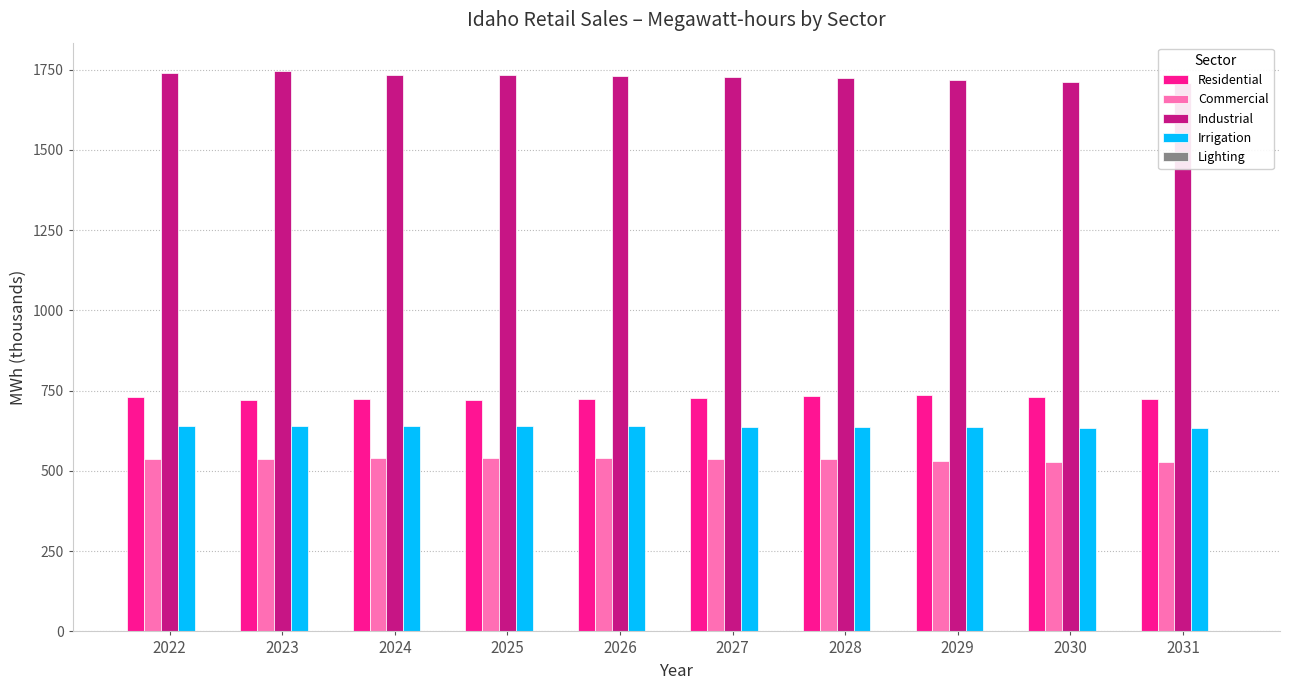

Reading right to left, transcribe all the data shown in this chart.

Residential: 724.7	731.2	736.1	733.7	726.5	723.4	720.9	723.9	720.7	731.4
Commercial: 527.3	528.7	531.2	536.0	537.5	539.8	540.1	540.1	536.5	536.5
Industrial: 1709.5	1713.0	1717.5	1723.0	1726.5	1730.2	1732.1	1732.8	1746.8	1740.2
Irrigation: 633.6	635.0	635.9	636.9	637.8	638.6	638.9	638.9	638.8	638.7
Lighting: 2.3	2.3	2.4	2.4	2.4	2.5	2.5	2.5	2.6	2.6